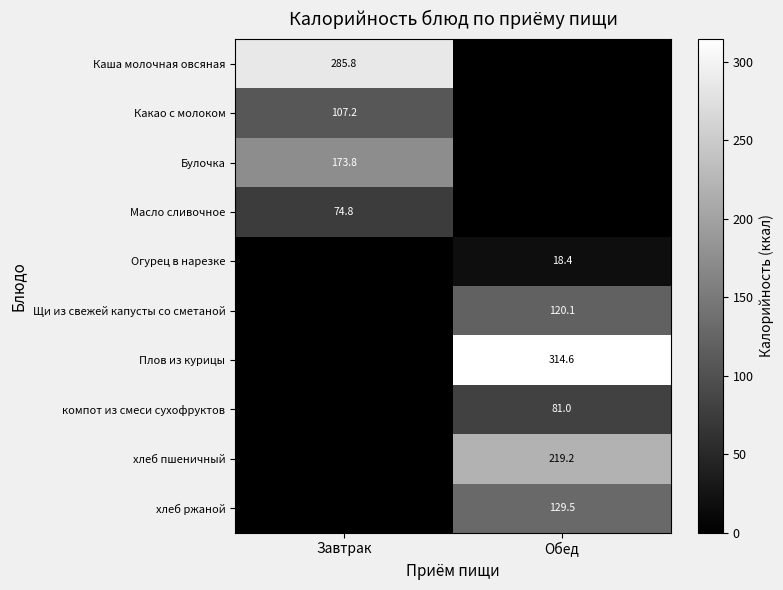

The value of компот из смеси сухофруктов at Обед is 133.2. True or false?

False